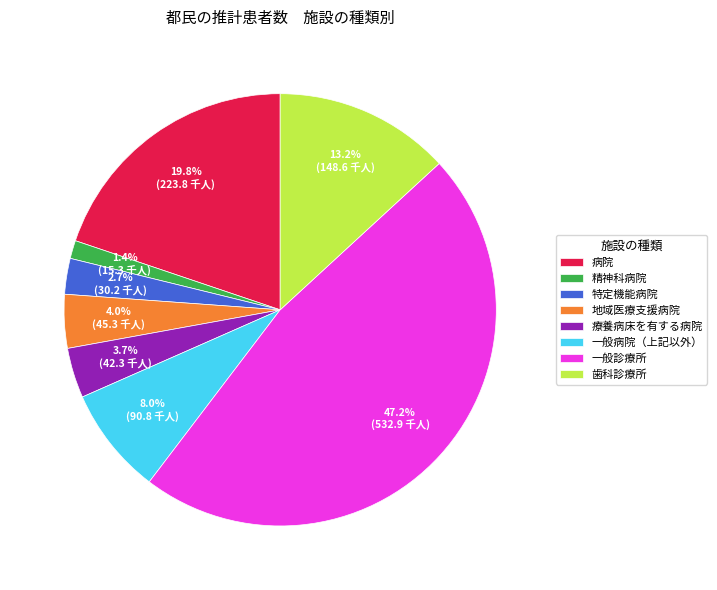

Do 歯科診療所 and 療養病床を有する病院 together represent more than half of the pie?

No